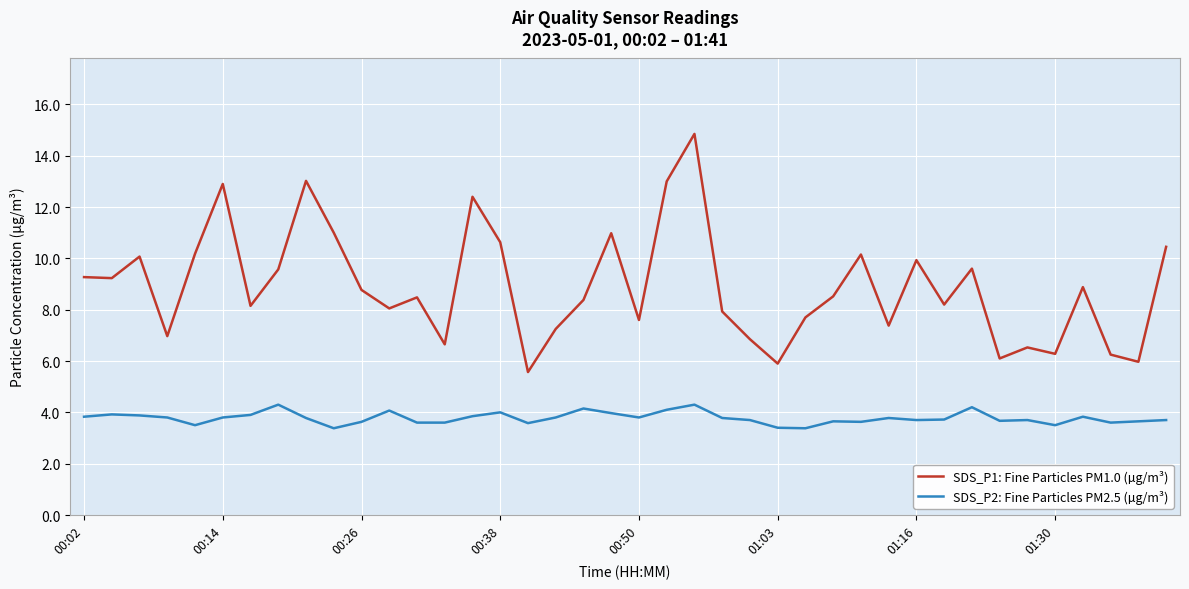

What is the lowest value of the SDS_P2: Fine Particles PM2.5 (µg/m³) series?

3.4